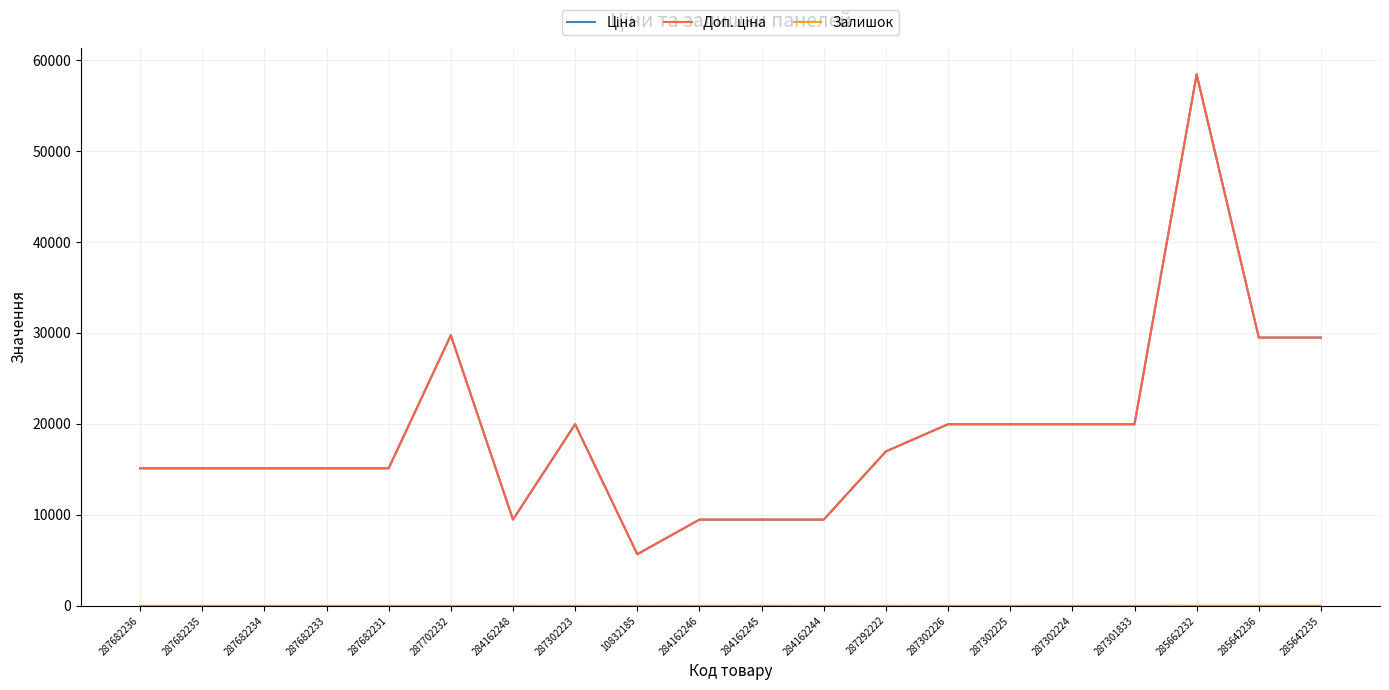

Which has a higher value, 10832185 or 287682236?

287682236